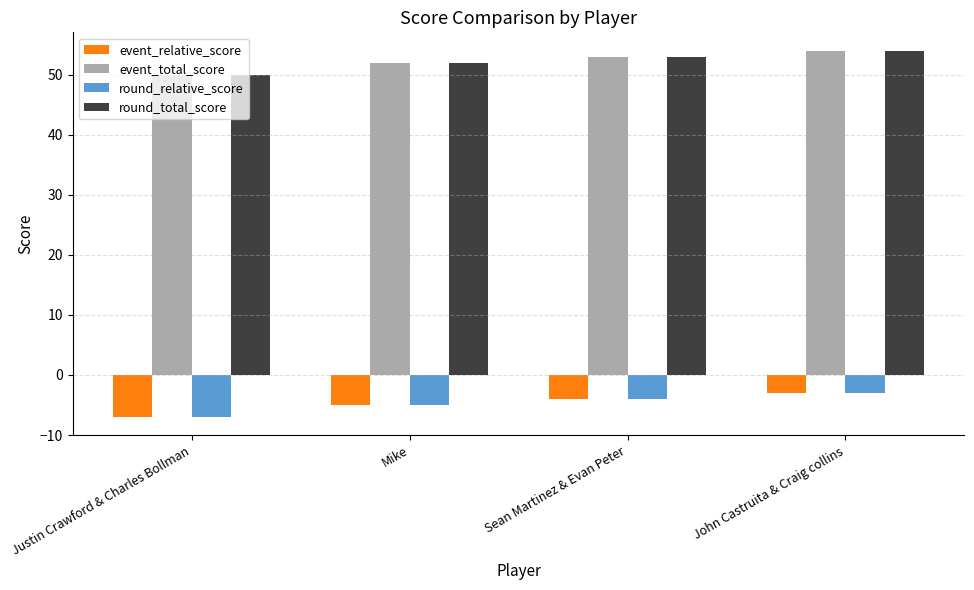

What is the sum of the event_total_score values at Mike and John Castruita & Craig collins?

106